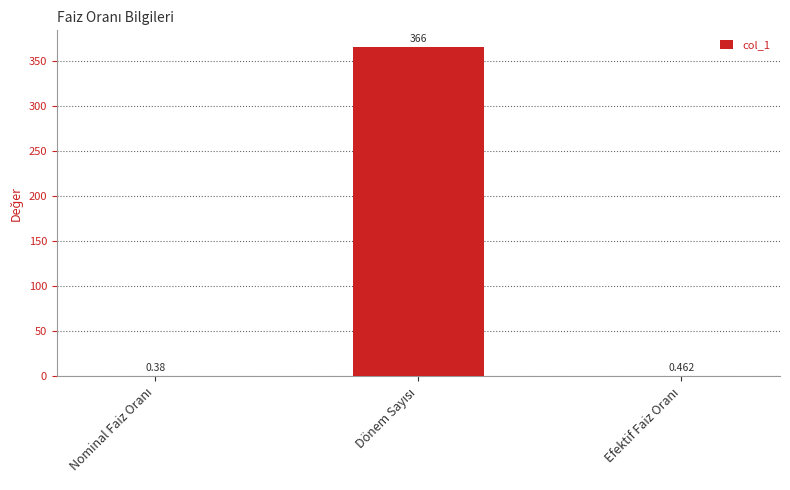

What is the difference between the values at Nominal Faiz Oranı and Dönem Sayısı?

365.6